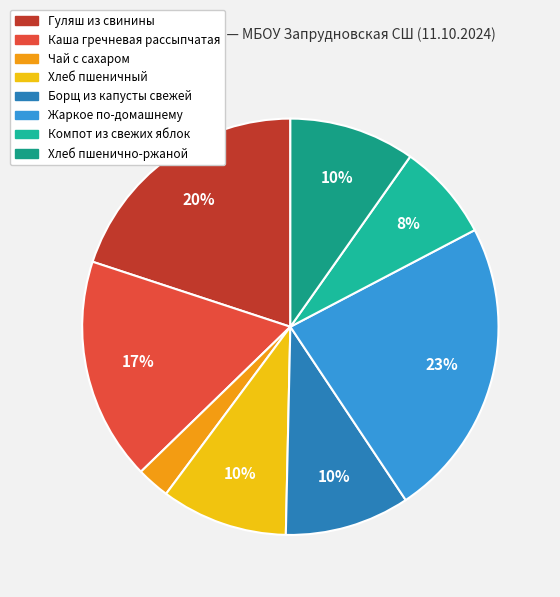

Count the number of slices in the pie.

8